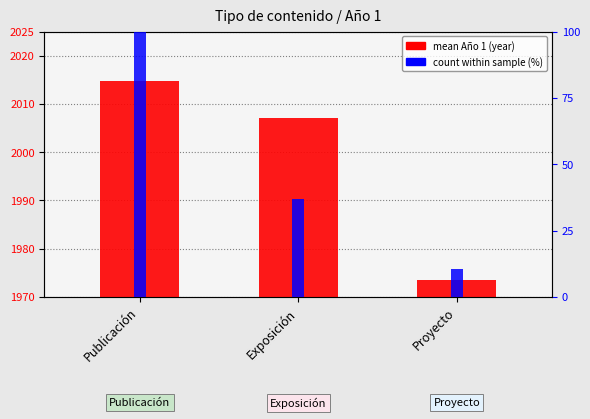

How many bars are there in each group?

2